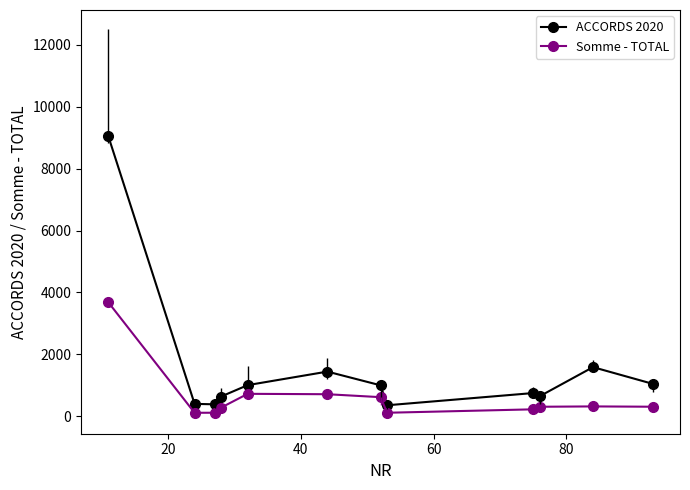

What is the average value of the Somme - TOTAL series?

624